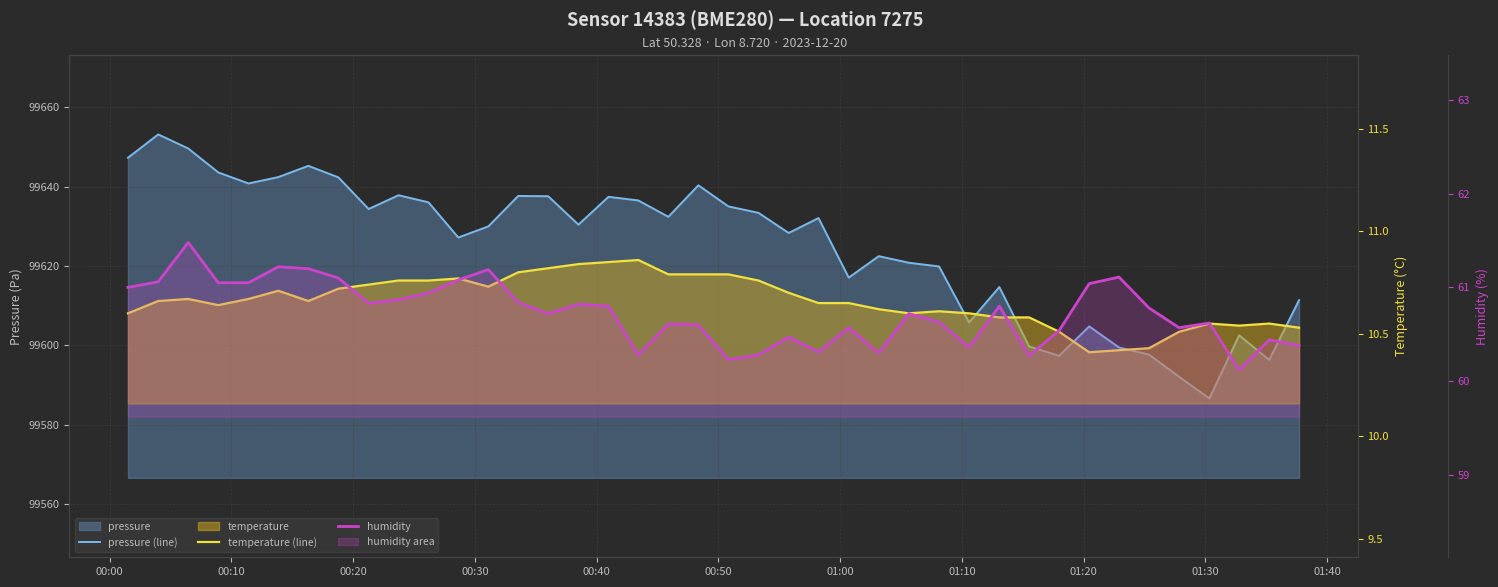

Is it true that temperature (line) equals 14.0 at 00:50?

False